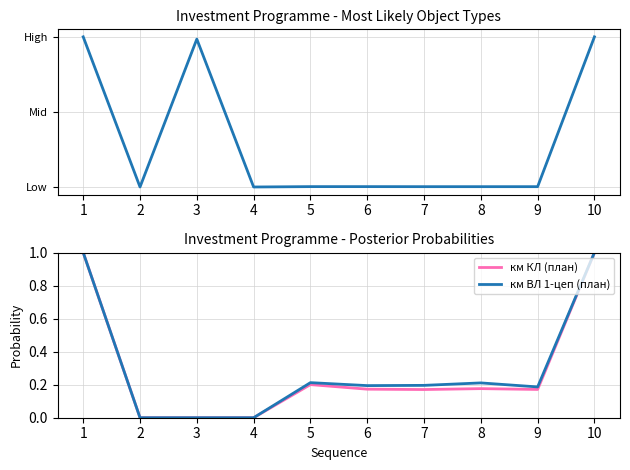

Which category has the lowest value across all series?

2